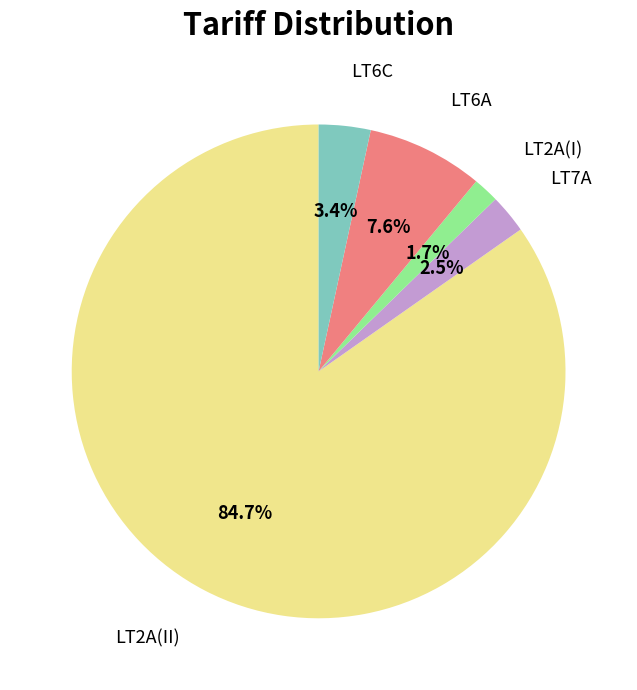

Is there a majority slice in this chart?

Yes